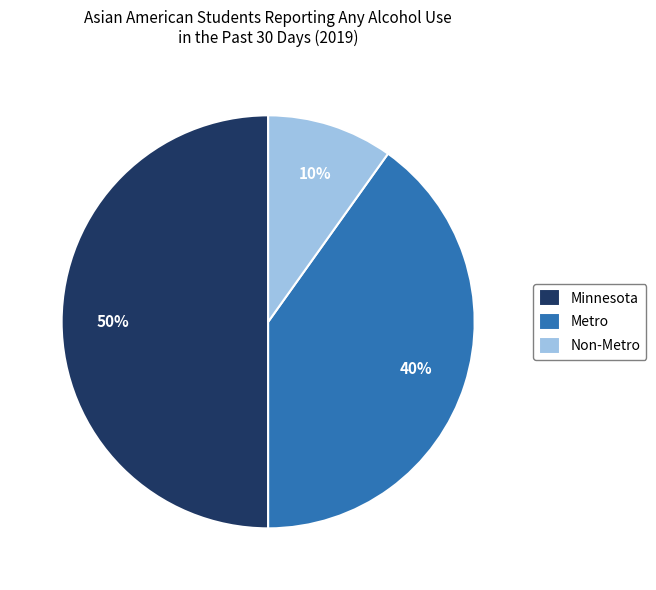

What is the largest slice in the pie chart?

Minnesota